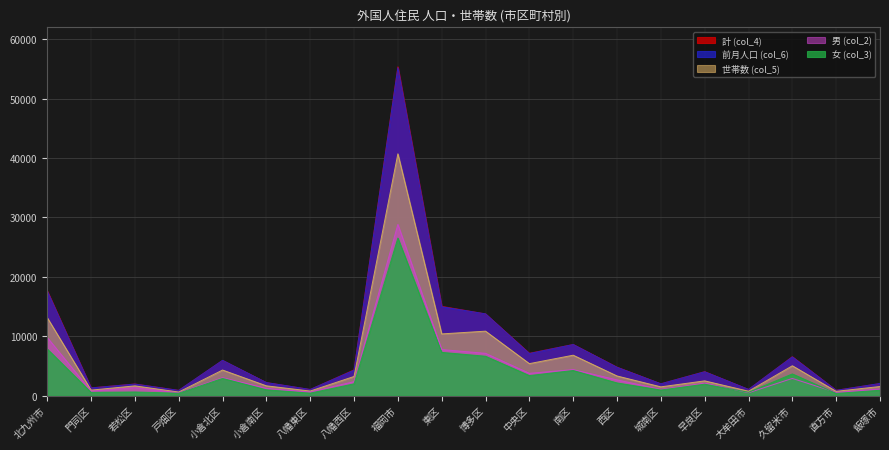

Which series has the widest spread of values?

計 (col_4)